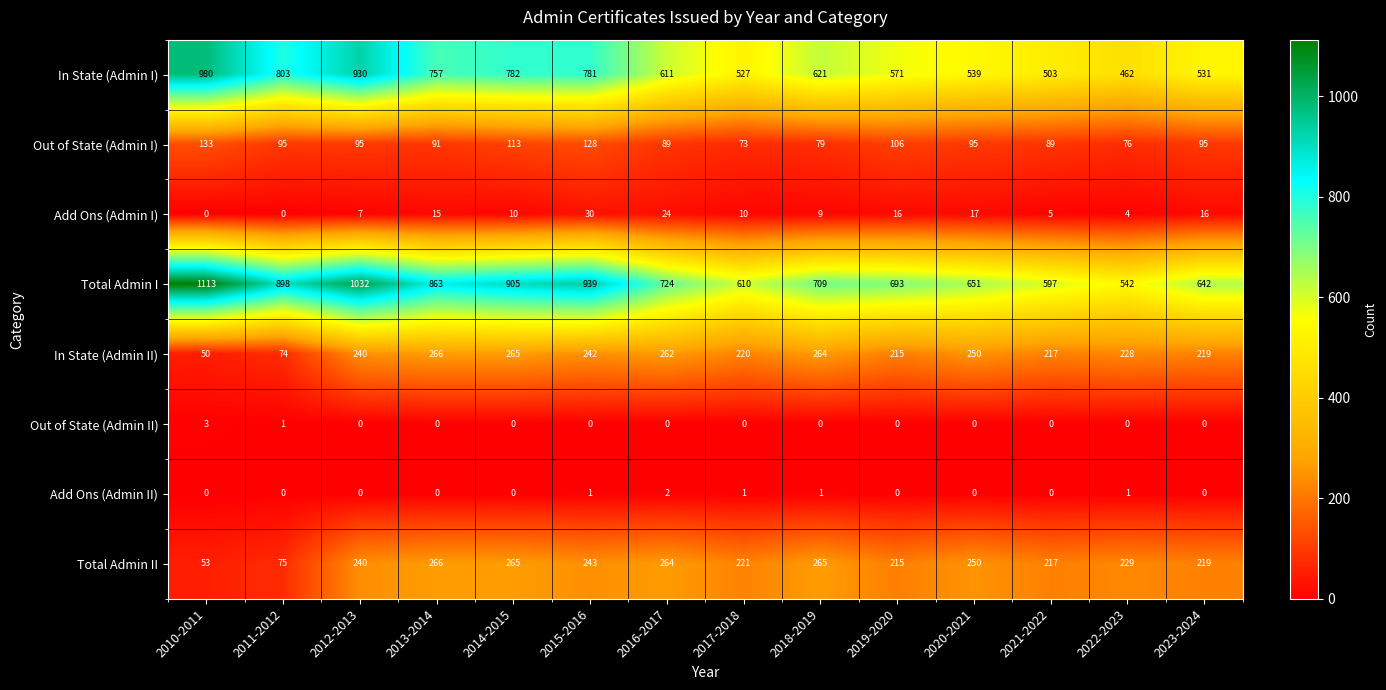

What is the greatest value displayed?

1113